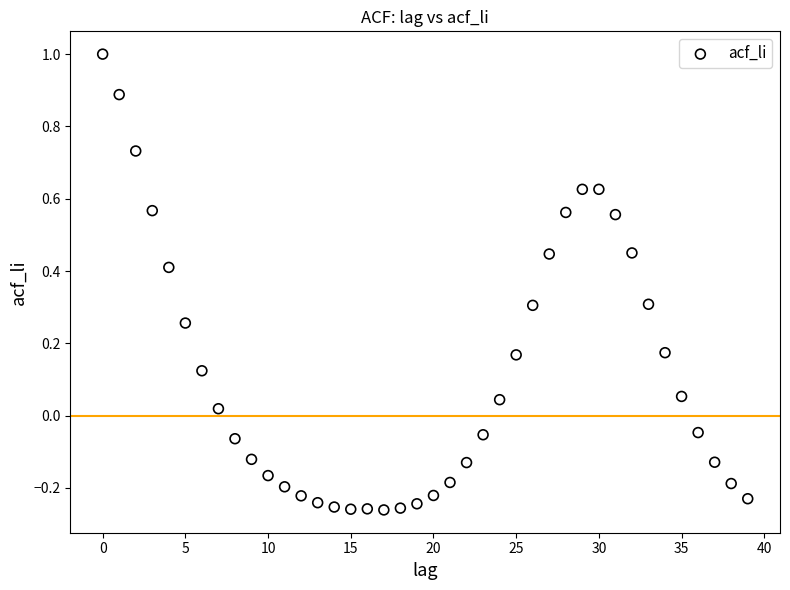

What is the range of Y values (max minus min)?

1.3